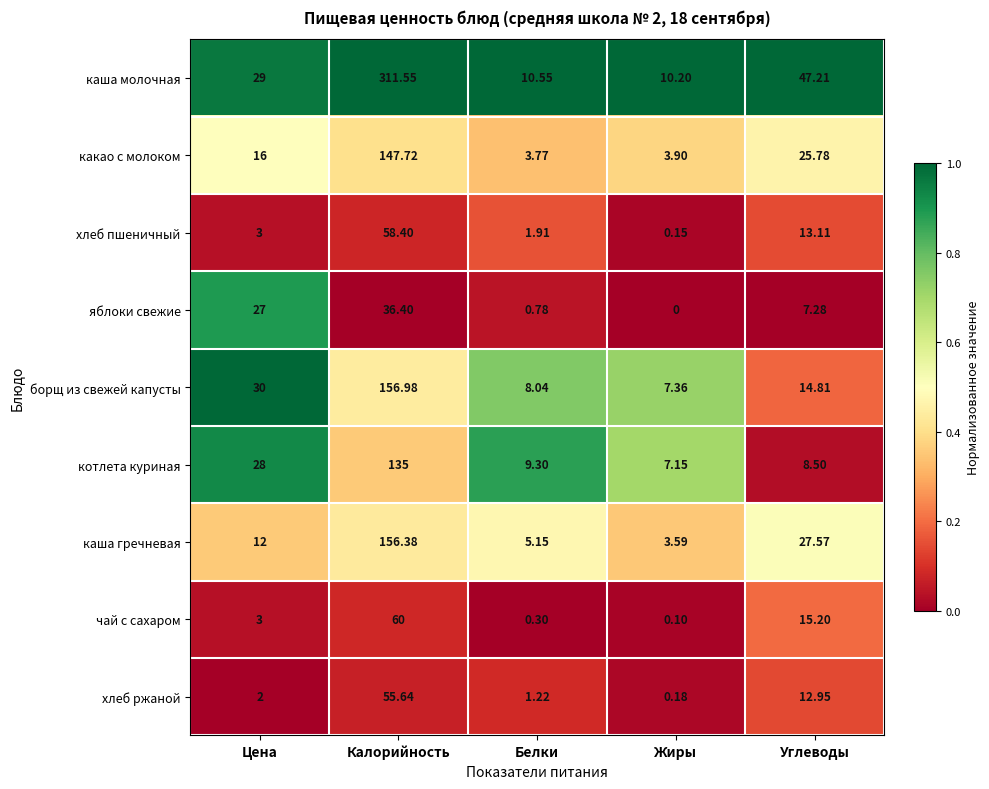

Which category has the lowest value across all series?

Жиры